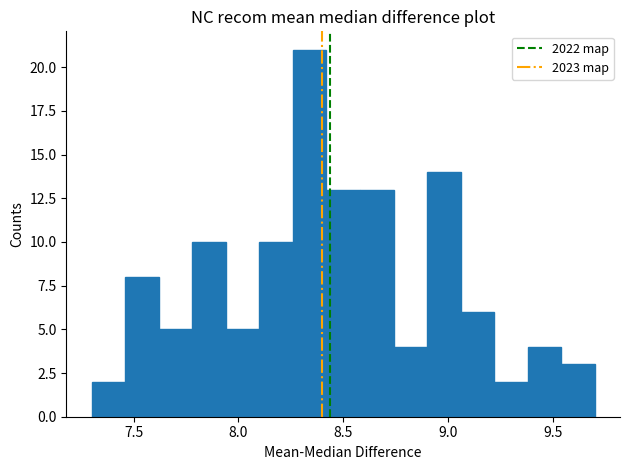

Read against the x-axis, roughly where is the centre of the tallest bar?

8.35